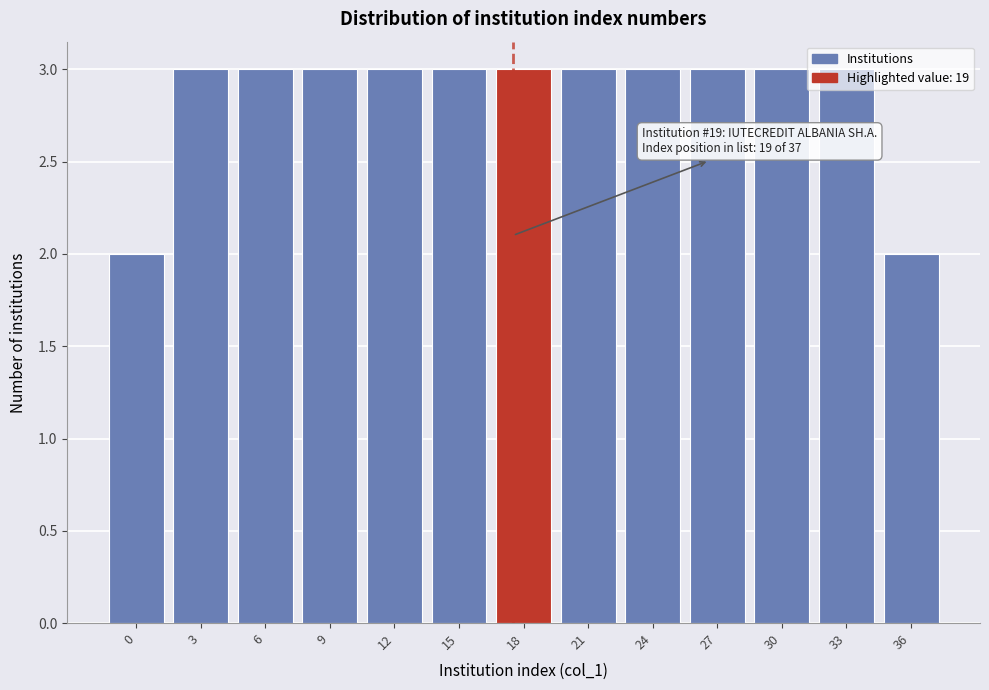

What is the value of the 10th bar from the left?

3